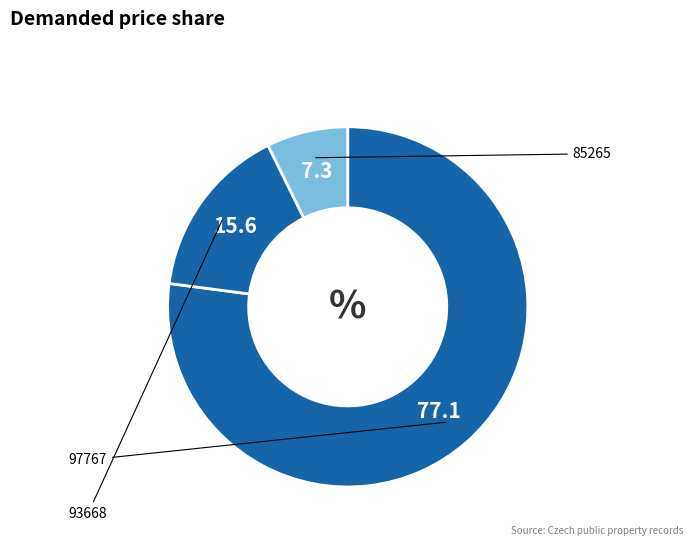

Which category accounts for the majority?

97767